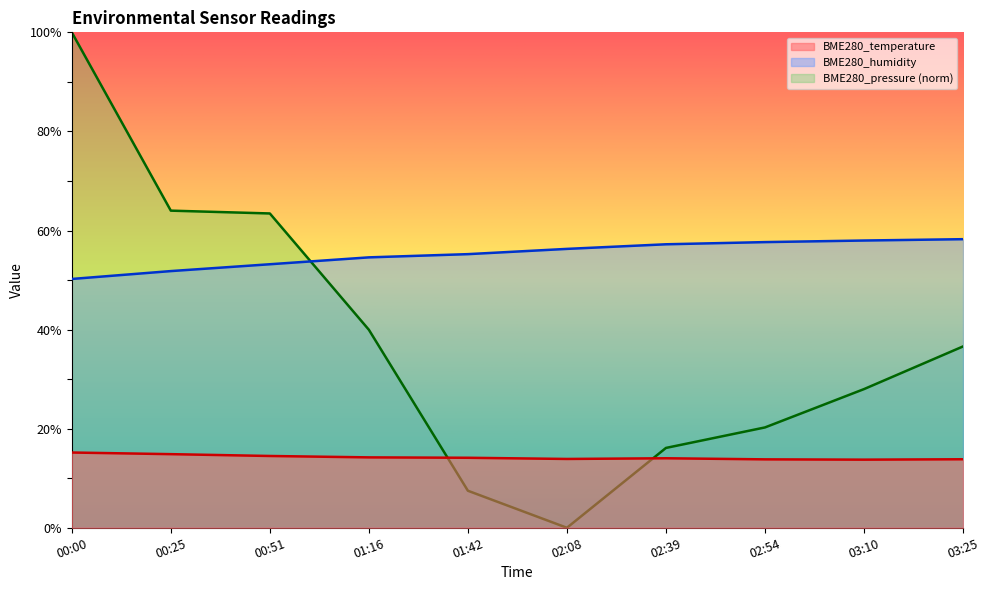

At which label is BME280_pressure closest to 50?

01:16